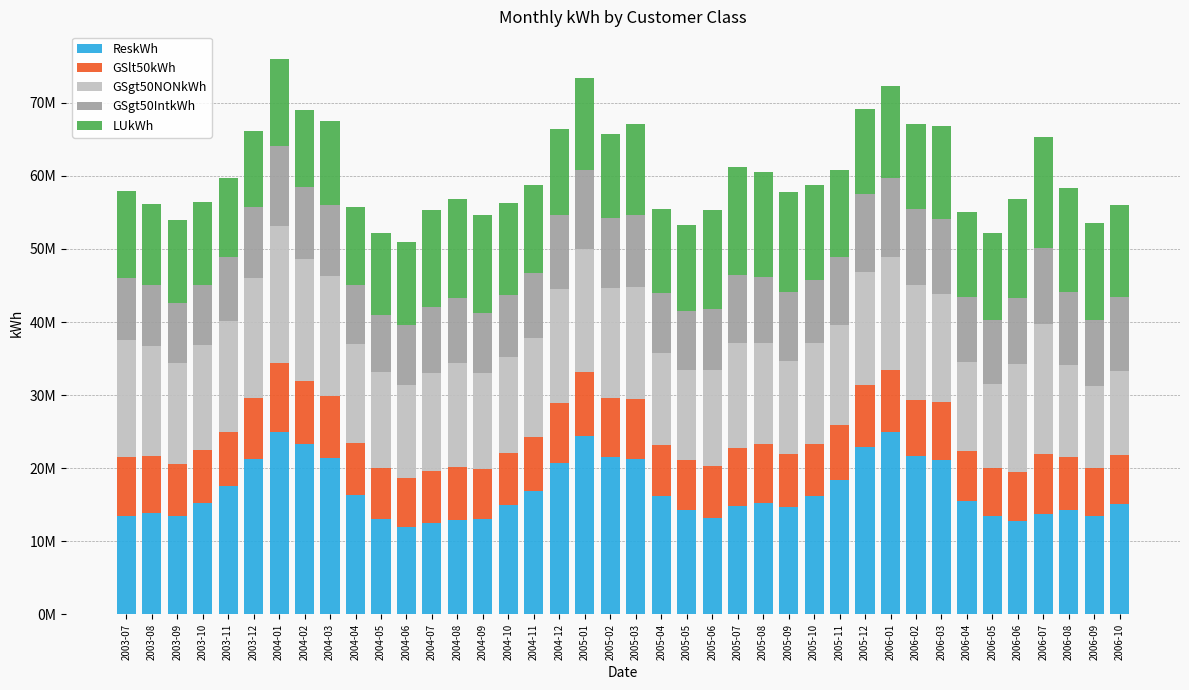

Does the chart contain any negative values?

No